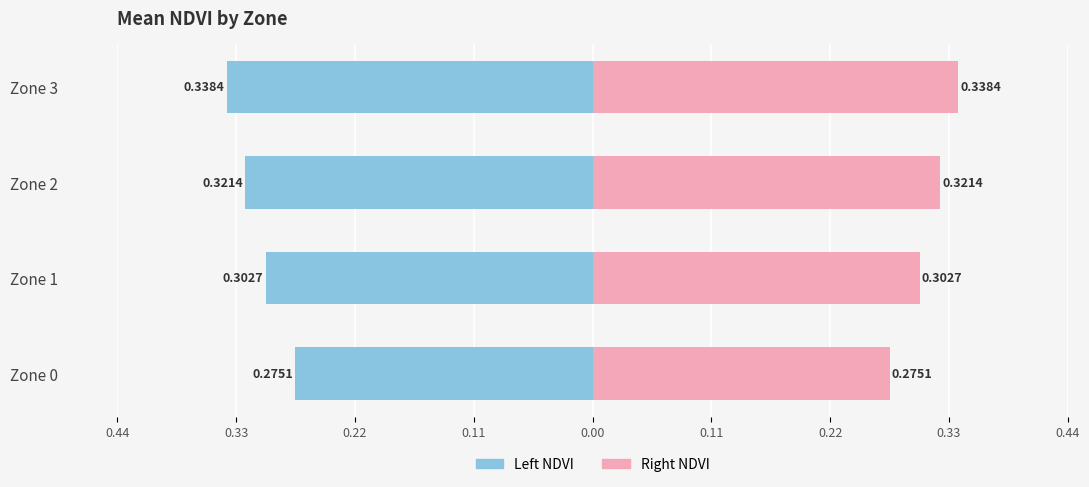

True or false: Left (blue) has a value of -0.5 at 0.11.

False